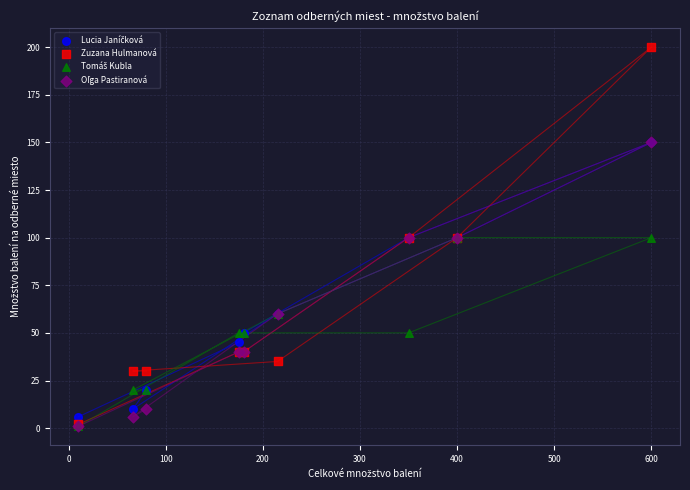

Which series contains the highest Y value?

Zuzana Hulmanová